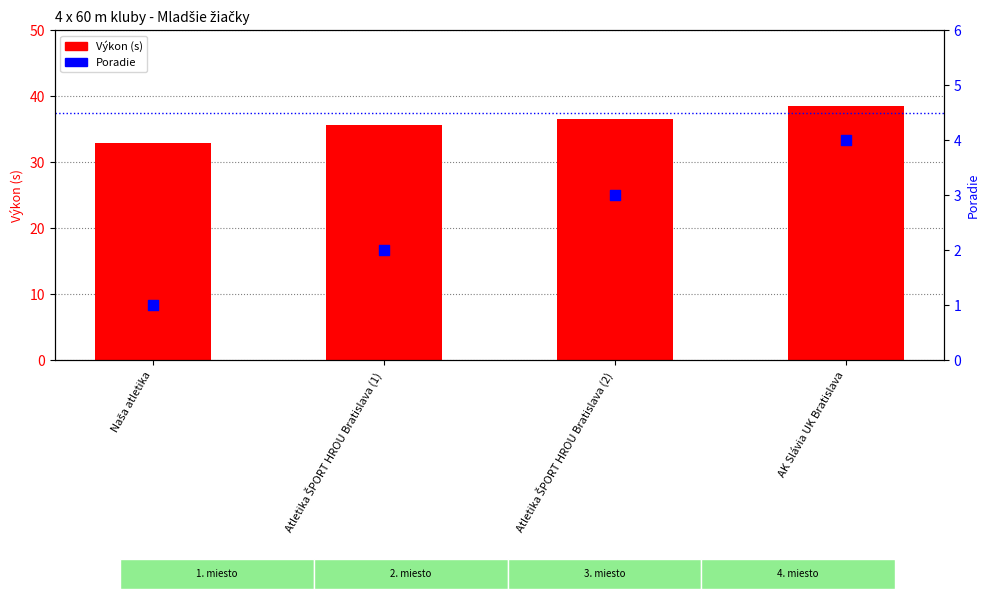

Is the value of Výkon (s) at Atletika ŠPORT HROU Bratislava (2) greater than the value of Poradie at Atletika ŠPORT HROU Bratislava (2)?

Yes